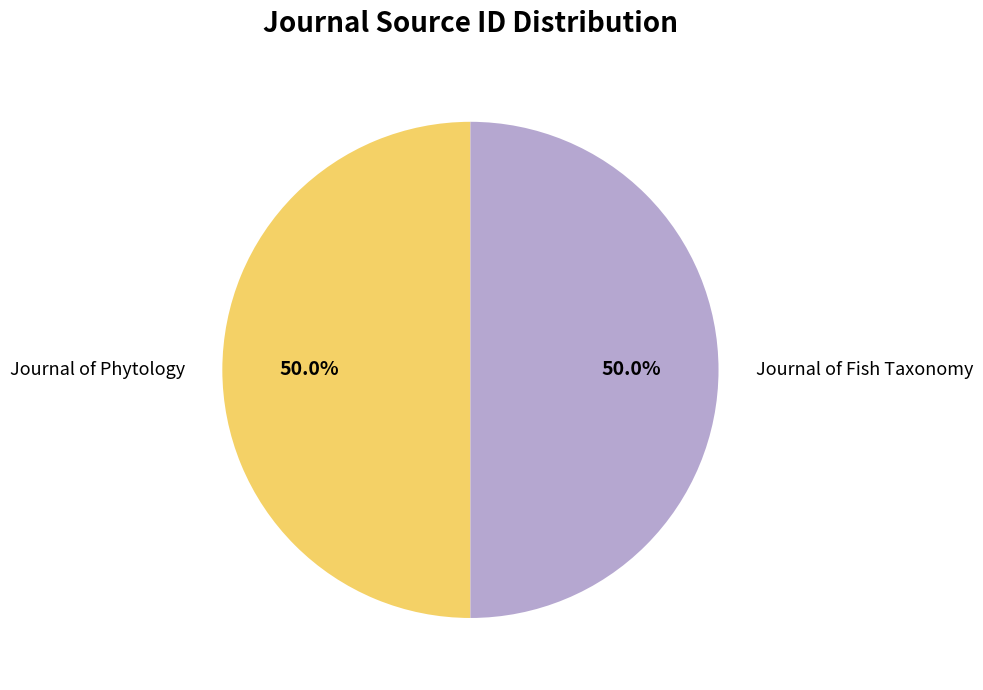

Approximately how many times larger is the value at Journal of Fish Taxonomy compared to Journal of Phytology?

1.0